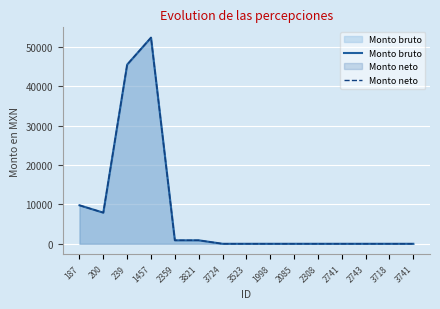

At which category does Monto neto reach its first local valley?

200